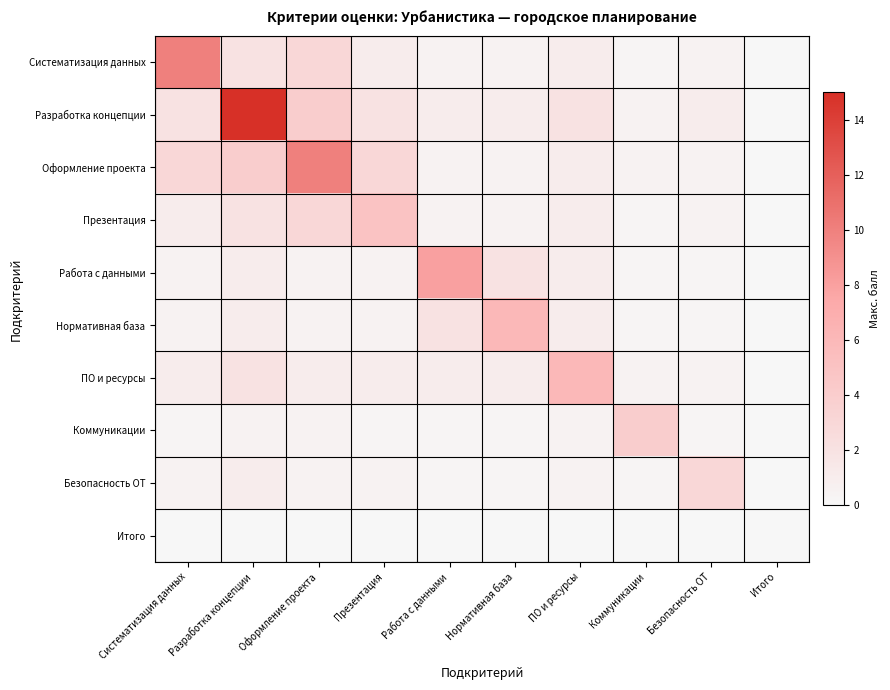

Count the number of data series in this chart.

10